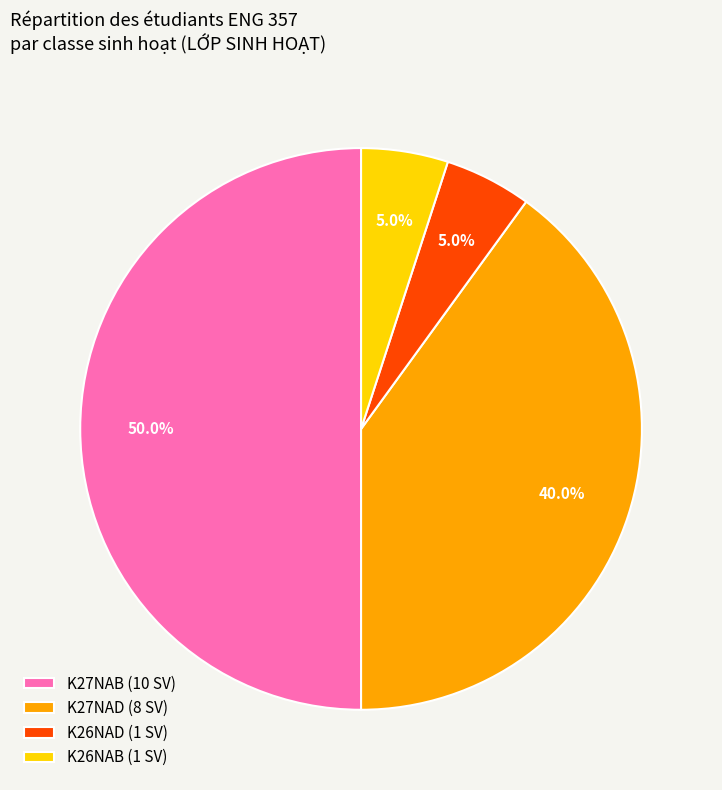

How many segments does this pie chart have?

4